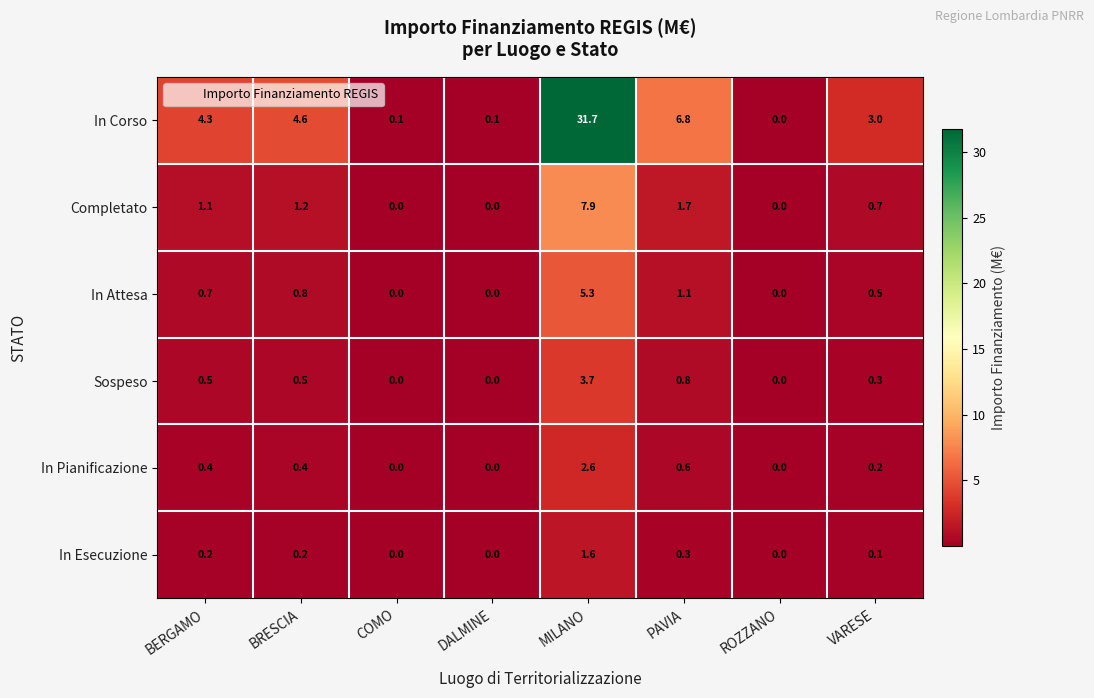

What is the total value across all series at DALMINE?

0.1